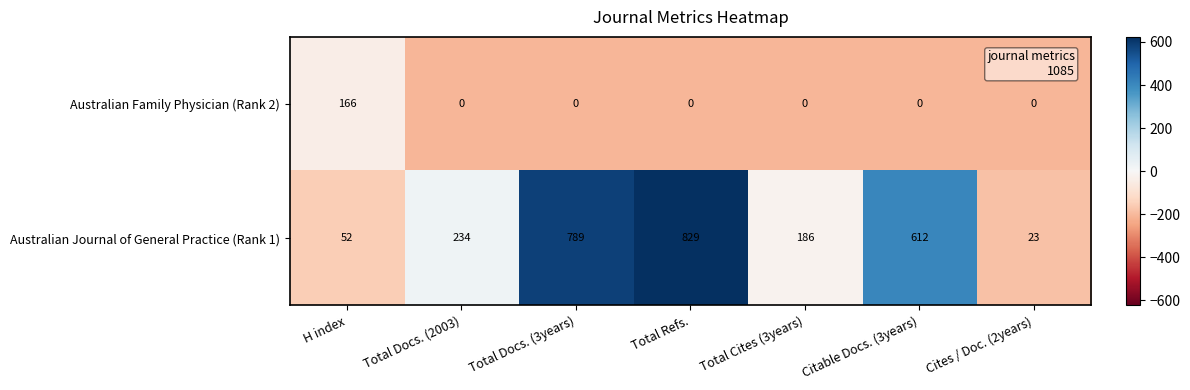

What is the approximate value of Australian Journal of General Practice (Rank 1) at Total Cites (3years), to the nearest 10?

190